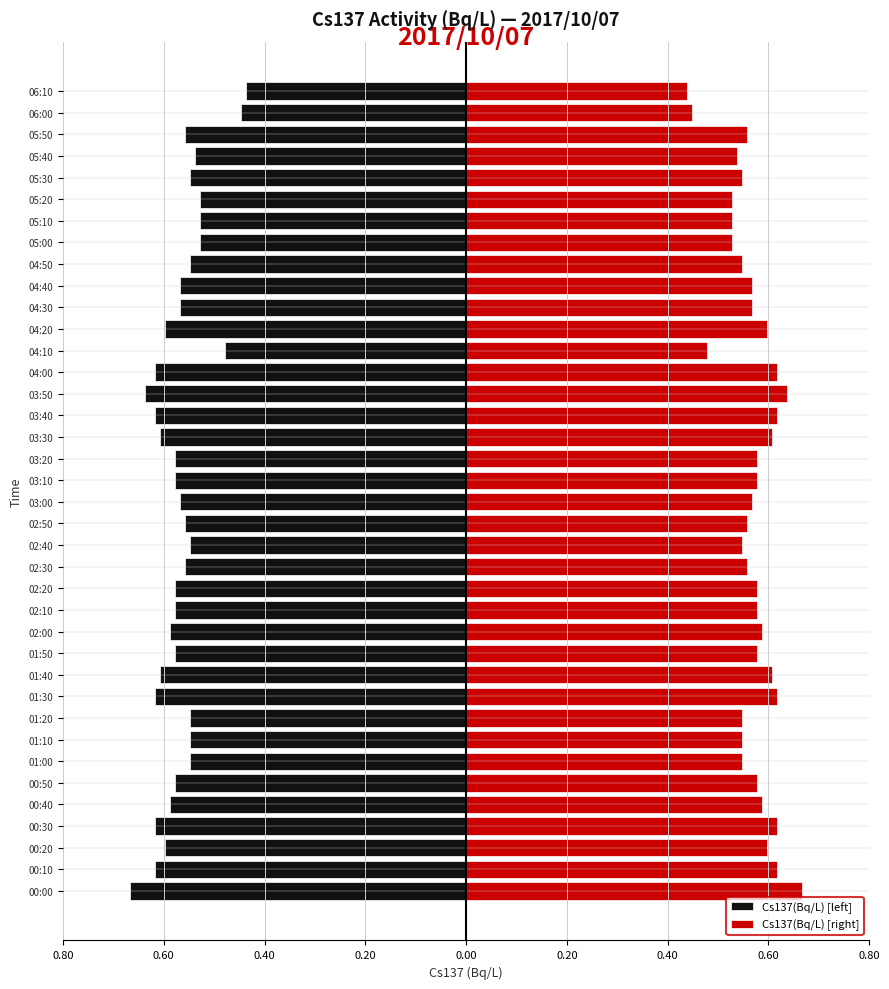

Reading right to left, transcribe all the data shown in this chart.

Cs137(Bq/L) [left]: -0.4	-0.5	-0.6	-0.5	-0.6	-0.5	-0.5	-0.5	-0.6	-0.6	-0.6	-0.6	-0.5	-0.6	-0.6	-0.6	-0.6	-0.6	-0.6	-0.6	-0.6	-0.6	-0.6	-0.6	-0.6	-0.6	-0.6	-0.6	-0.6	-0.6	-0.6	-0.6	-0.6	-0.6	-0.6	-0.6	-0.6	-0.7
Cs137(Bq/L) [right]: 0.4	0.5	0.6	0.5	0.6	0.5	0.5	0.5	0.6	0.6	0.6	0.6	0.5	0.6	0.6	0.6	0.6	0.6	0.6	0.6	0.6	0.6	0.6	0.6	0.6	0.6	0.6	0.6	0.6	0.6	0.6	0.6	0.6	0.6	0.6	0.6	0.6	0.7